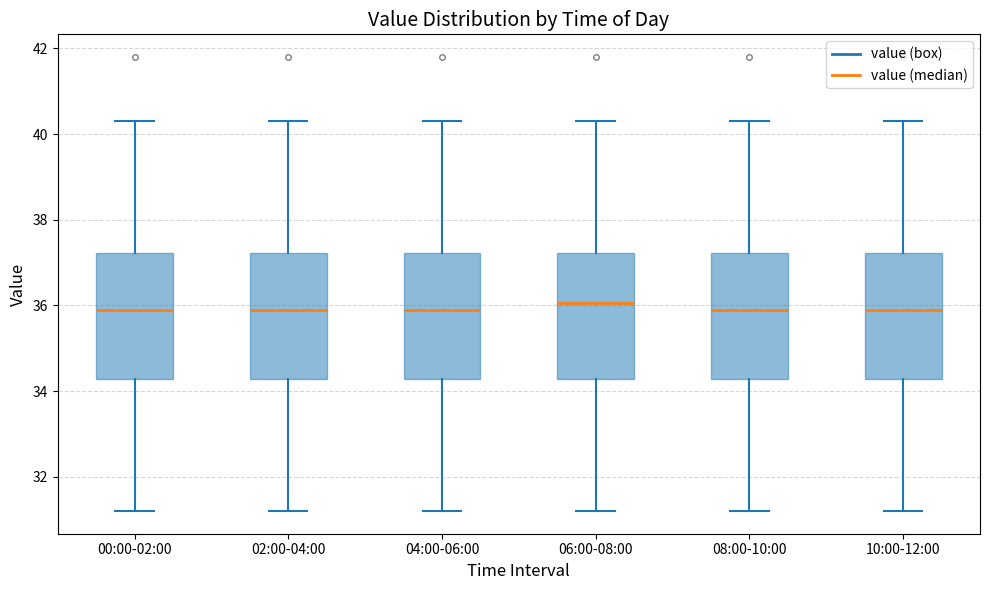

Reading left to right, read every box against the y-axis: the position of its median line, the range the box covers, and the ends of its whiskers. The values are not printed on the chart, so give them approximately, as read against the axis.

00:00-02:00: median 36.0, box 34.2 to 37.2, whiskers 31.2 to 40.4
02:00-04:00: median 36.0, box 34.2 to 37.2, whiskers 31.2 to 40.4
04:00-06:00: median 36.0, box 34.2 to 37.2, whiskers 31.2 to 40.4
06:00-08:00: median 36.0, box 34.2 to 37.2, whiskers 31.2 to 40.4
08:00-10:00: median 36.0, box 34.2 to 37.2, whiskers 31.2 to 40.4
10:00-12:00: median 36.0, box 34.2 to 37.2, whiskers 31.2 to 40.4